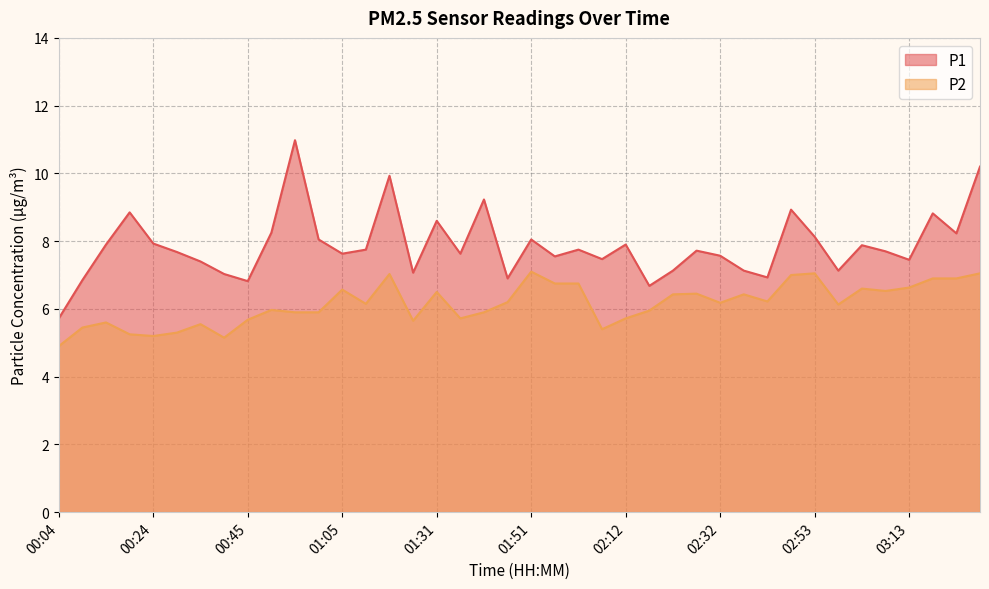

What is the label of the 11th point from the left?

00:55